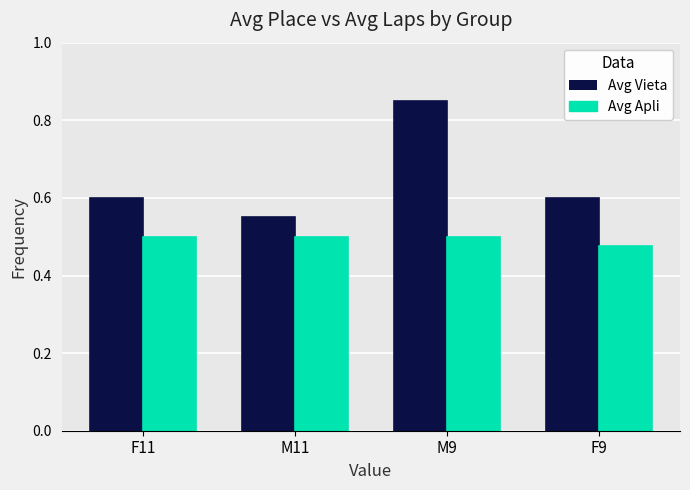

How many bars are there in total?

8